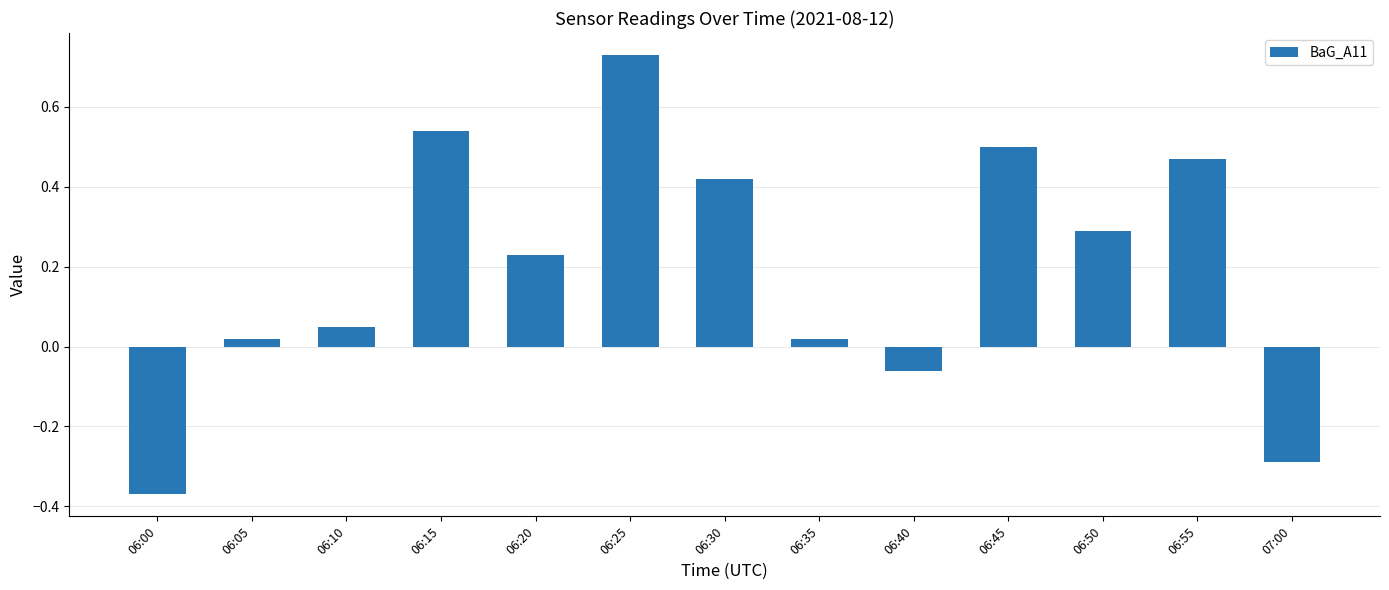

Where does the data first go above 0?

06:05